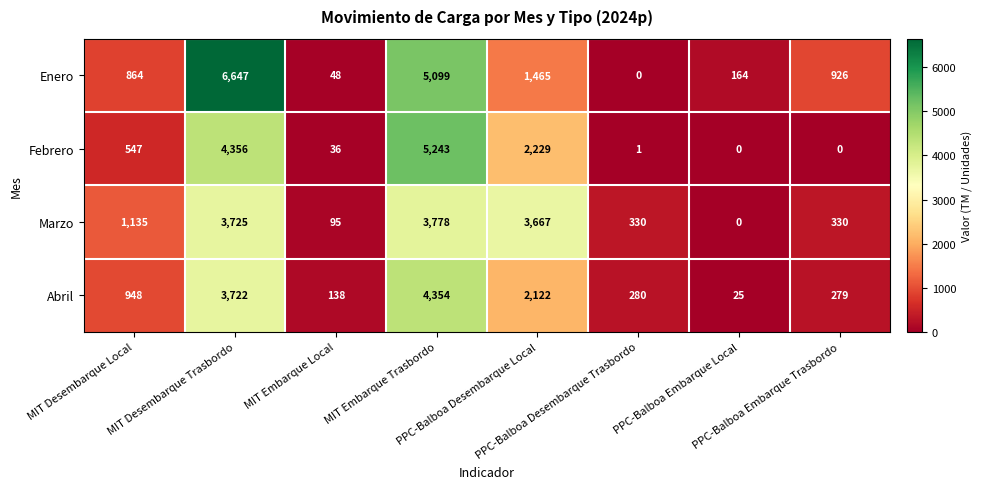

List the series in order of their overall mean, lowest first.

Abril, Febrero, Marzo, Enero